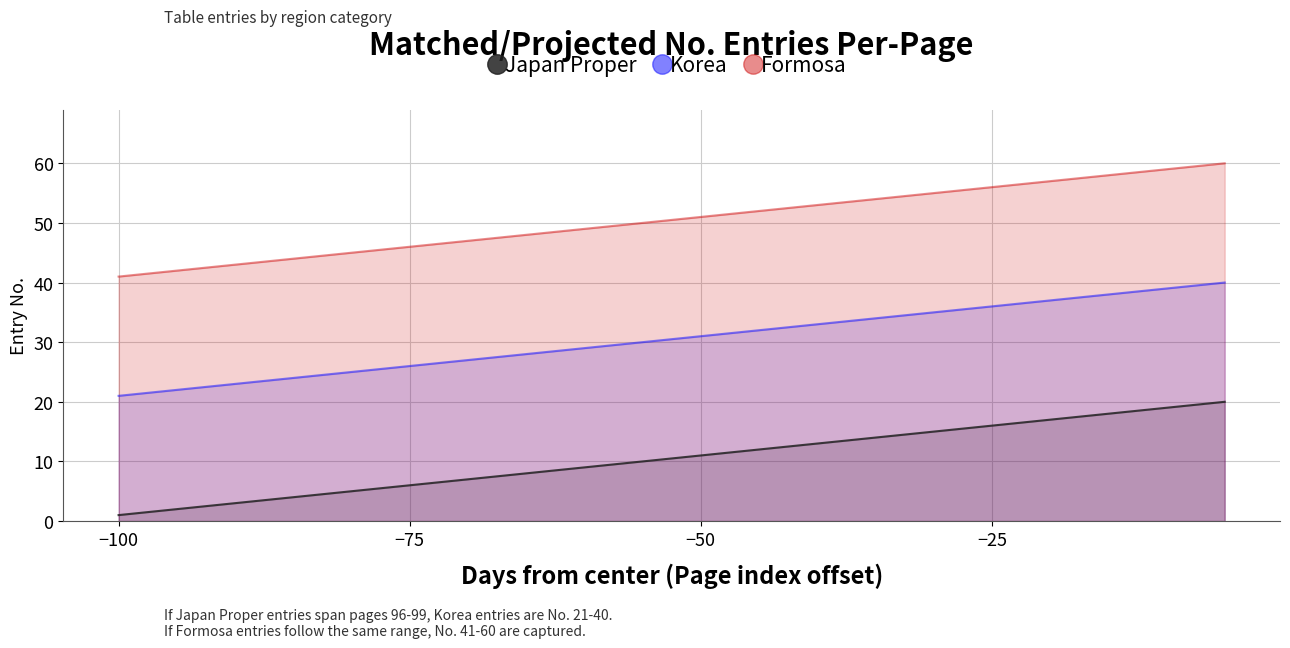

True or false: Formosa has more than 2 points higher than both neighbors.

False